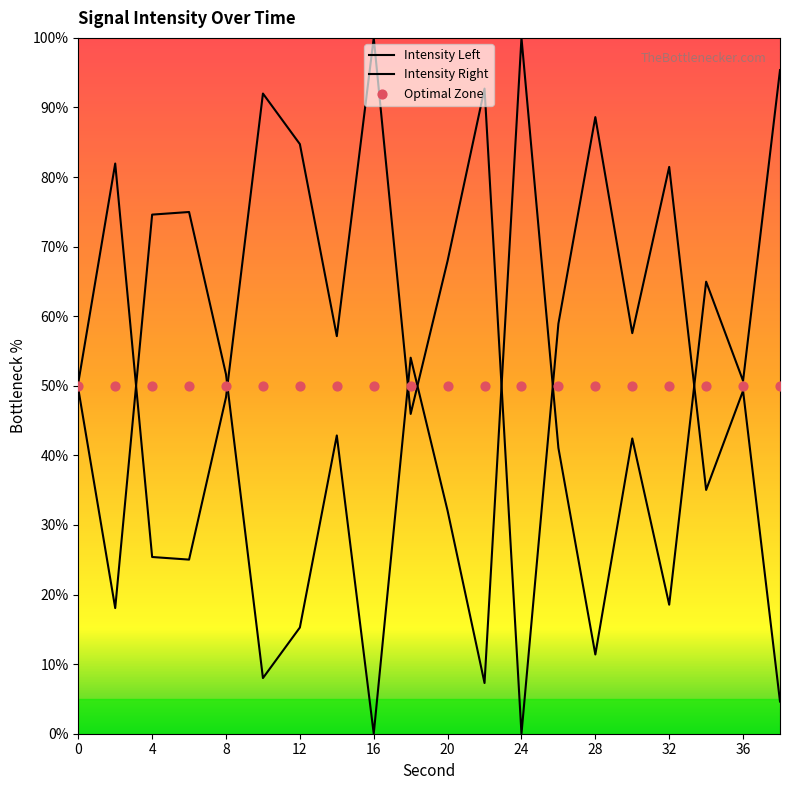

What is the change in value from 0 to 36?

-1.1